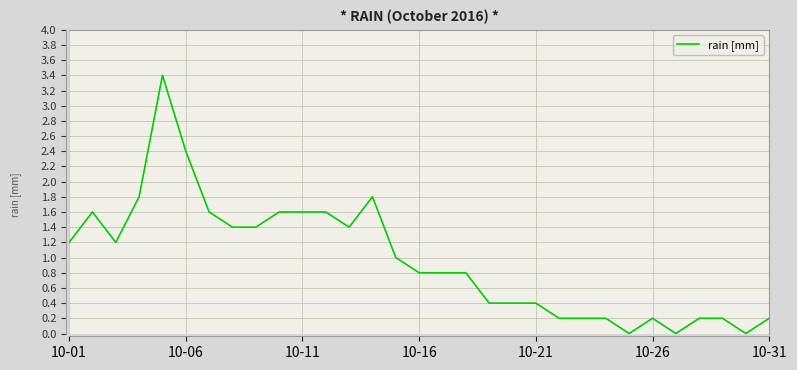

How many categories are shown in the chart?

31